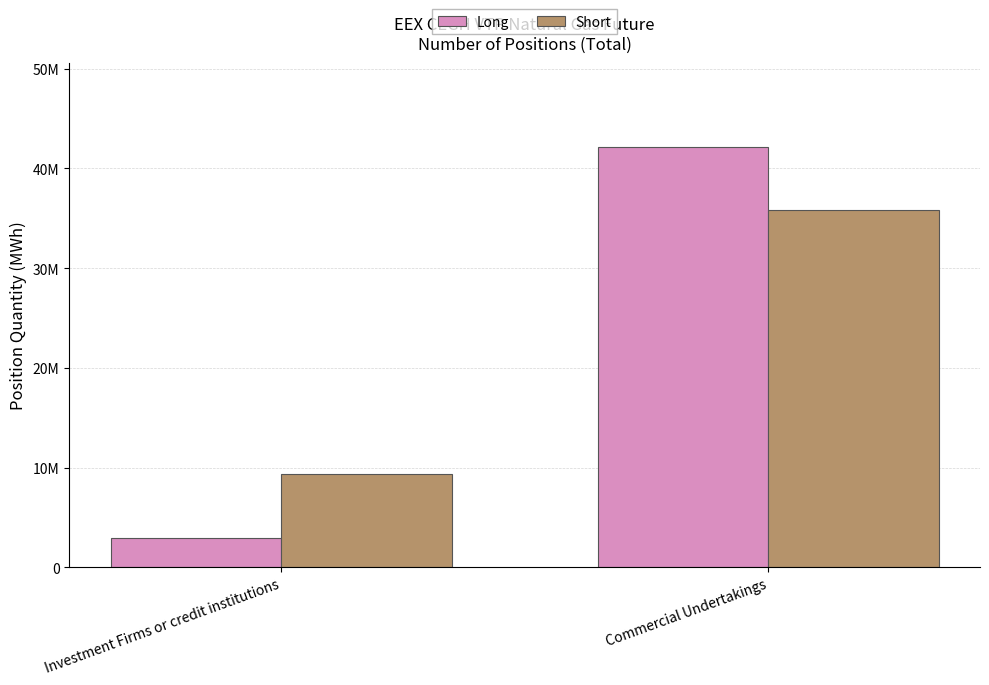

What is the difference between the maximum and minimum values in the Short series?

26476931